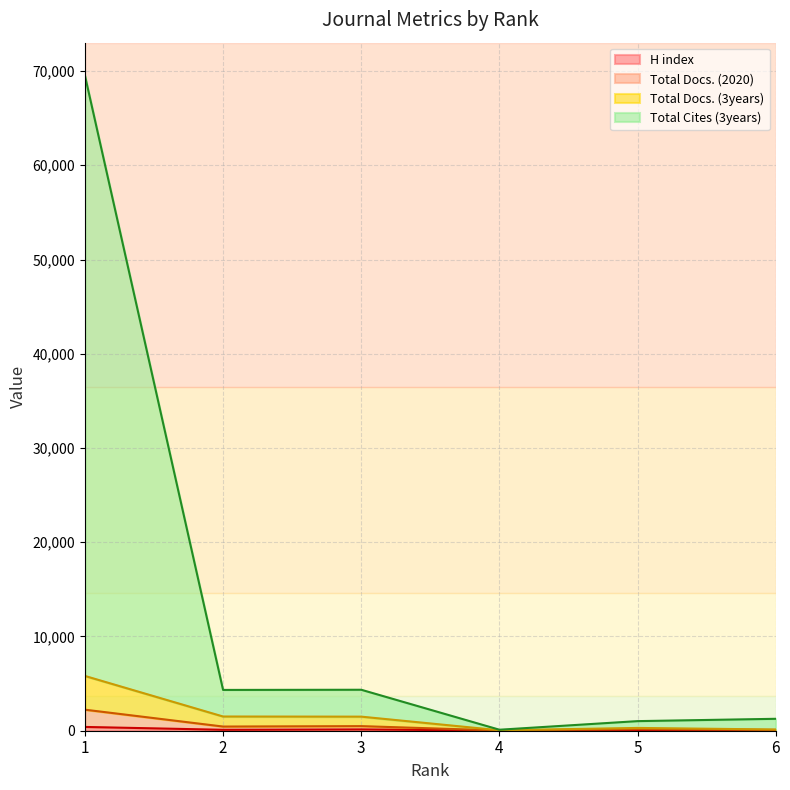

Where is the first local minimum for Total Cites (3years)?

2